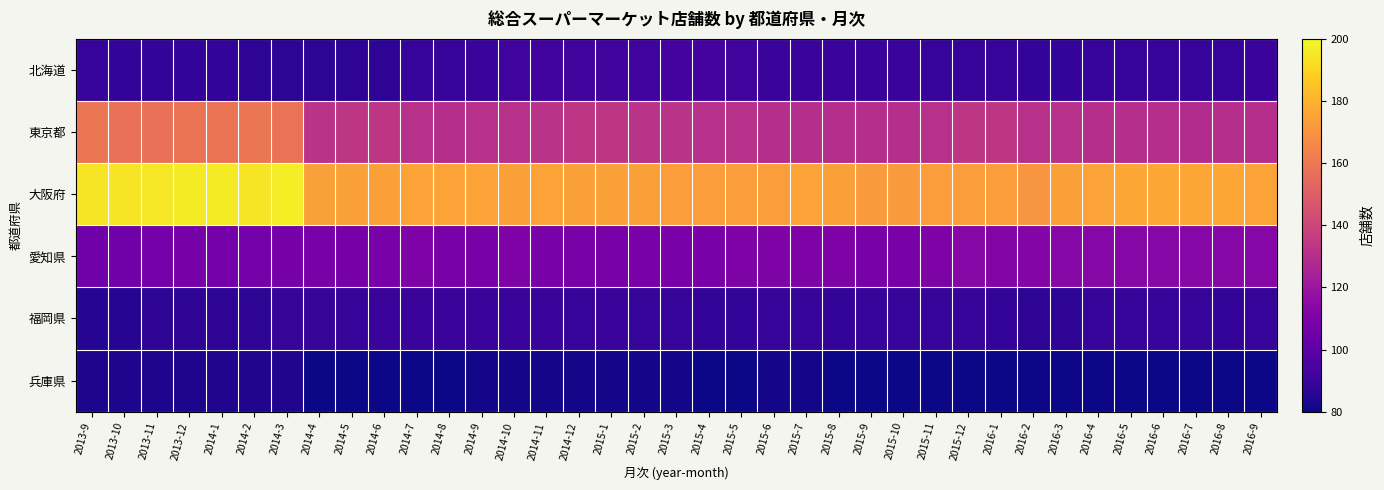

Which series has the largest total across all categories?

大阪府